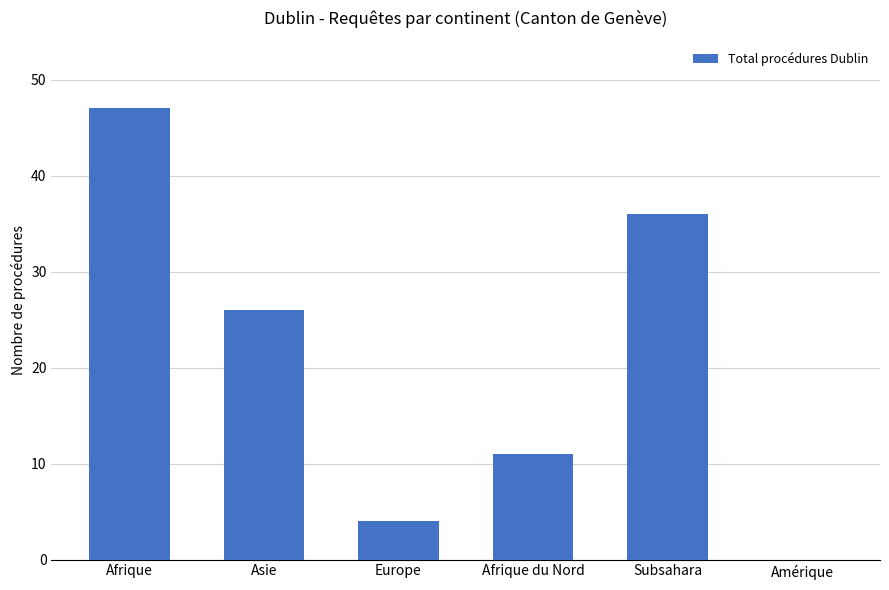

Read the value at Afrique du Nord.

11